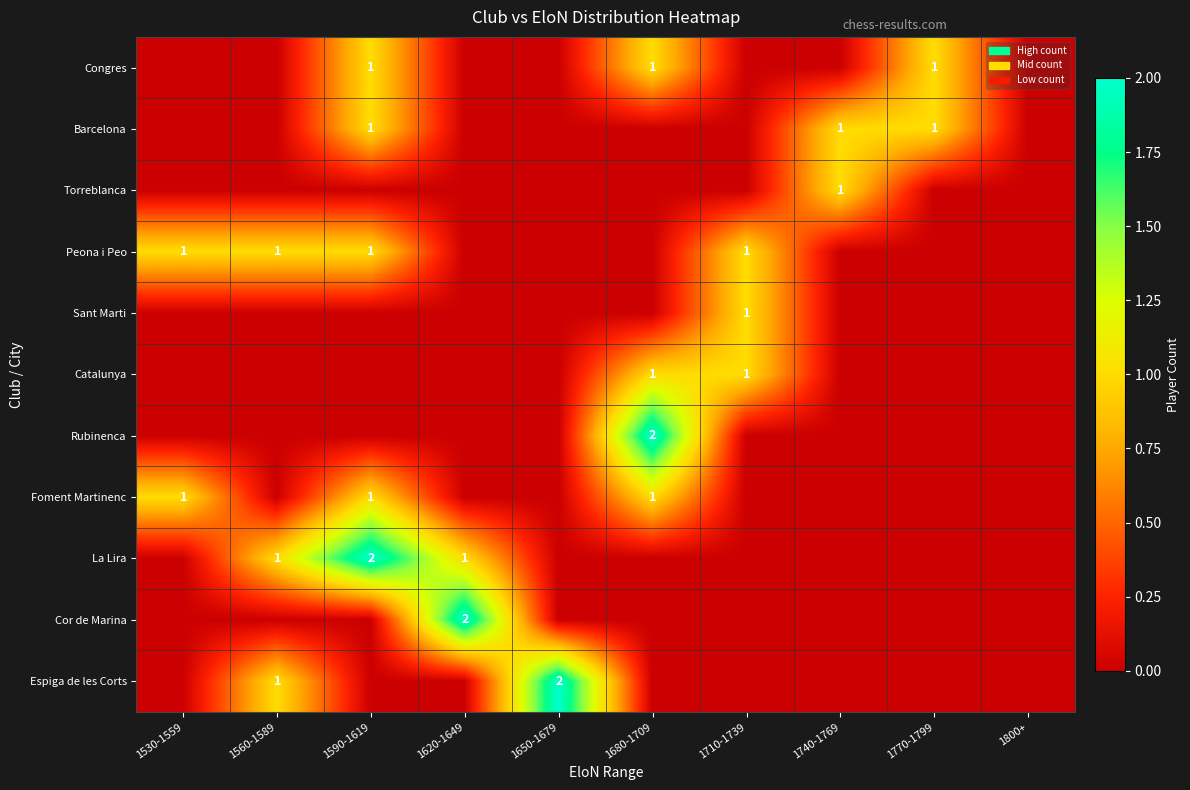

The value of La Lira at 1620-1649 is 1. True or false?

True